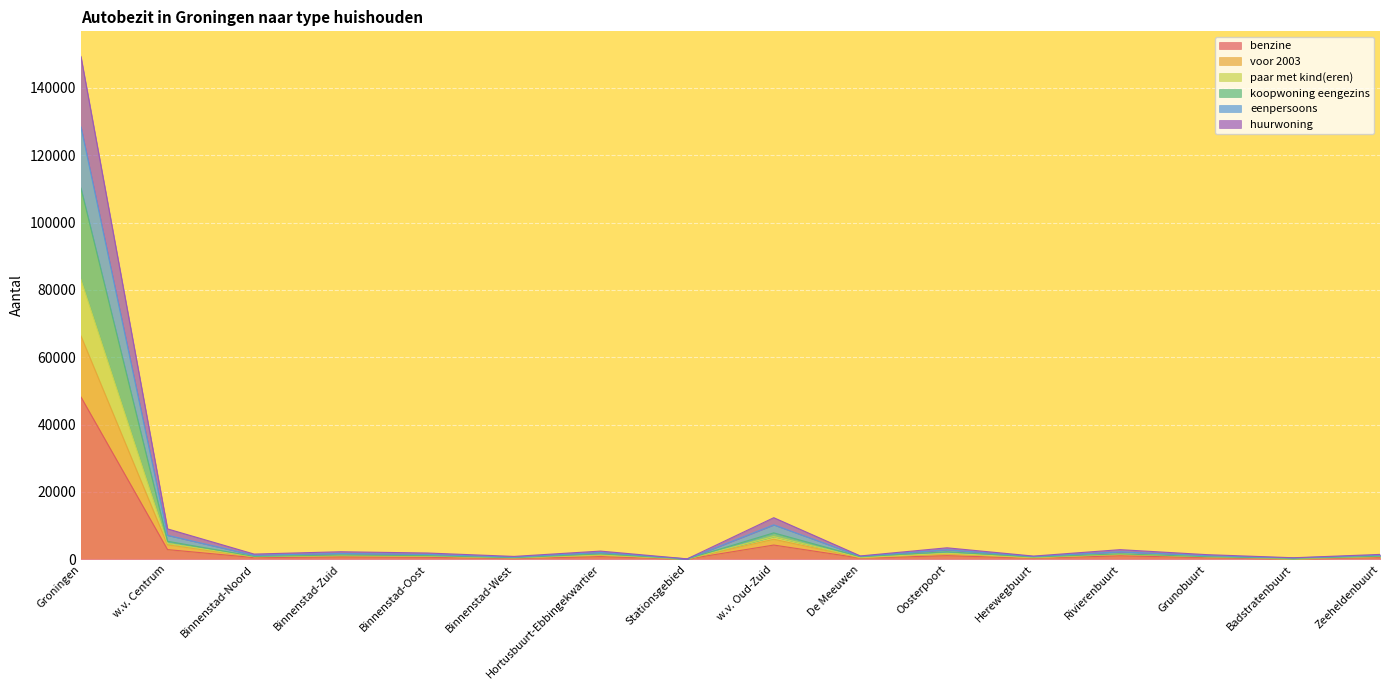

At which category is the sum across all series the highest?

Groningen